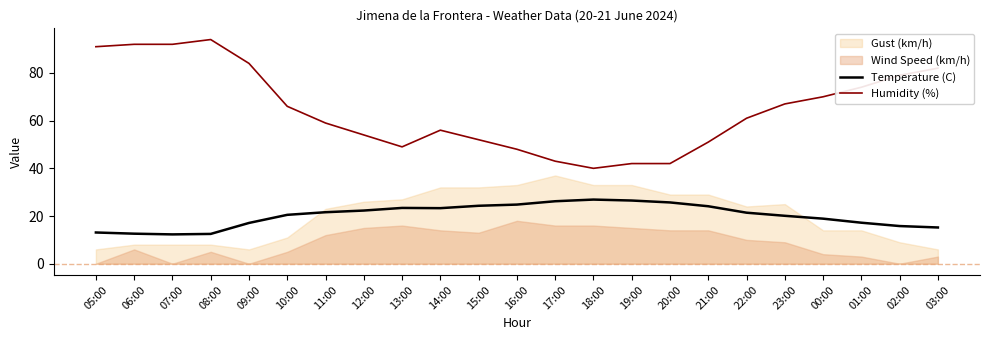

True or false: Humidity (%) and Temperature (C) cross at least once.

False